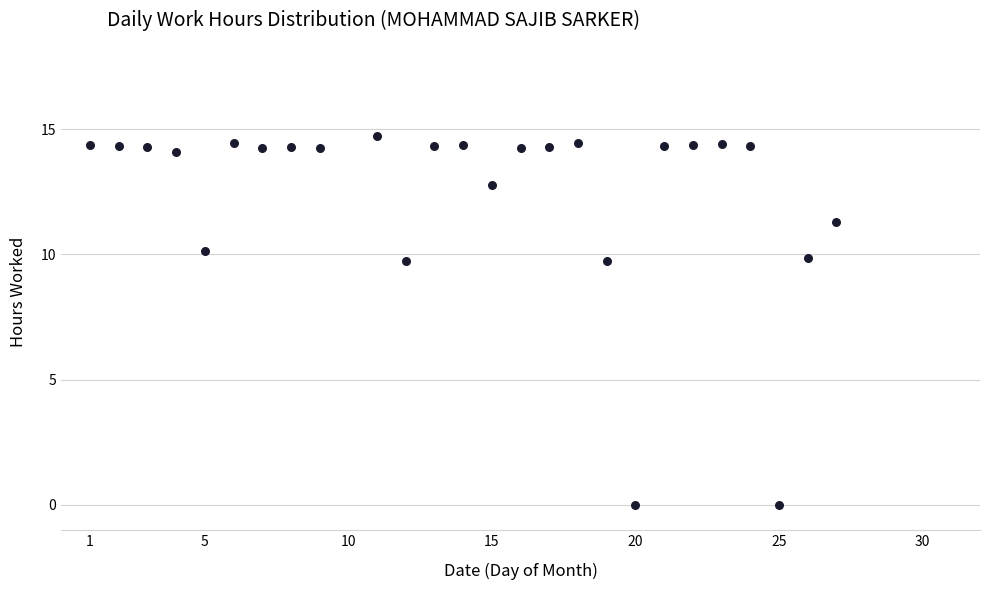

What is the range of X values (max minus min)?

26.0